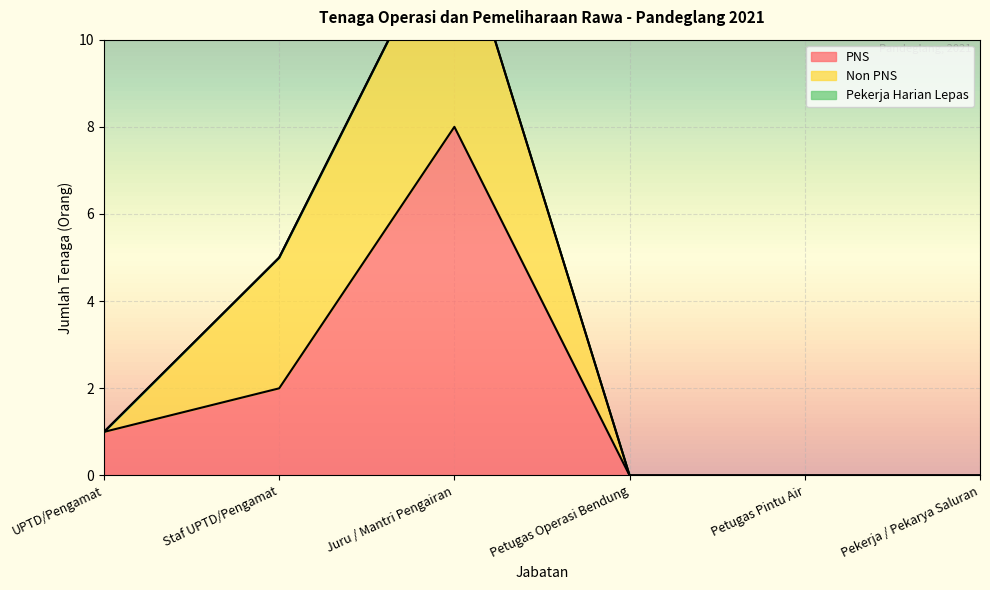

What is the difference between the maximum and minimum values in the PNS series?

8